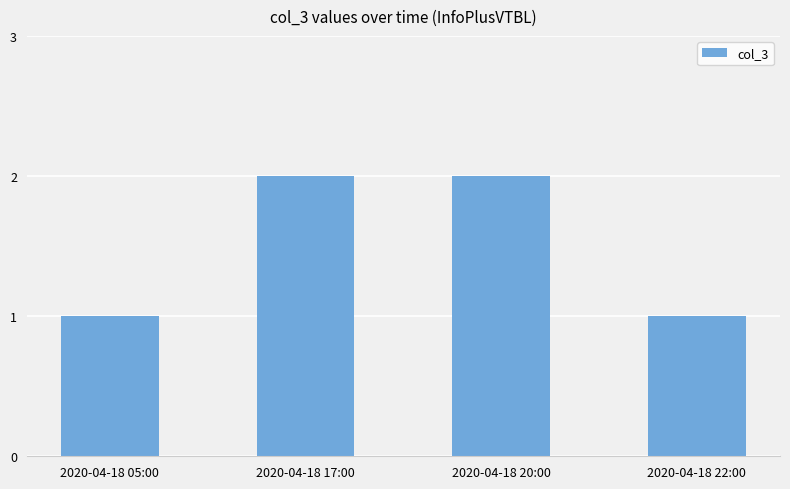

Is it true that the value at 2020-04-18 17:00 is 2?

True